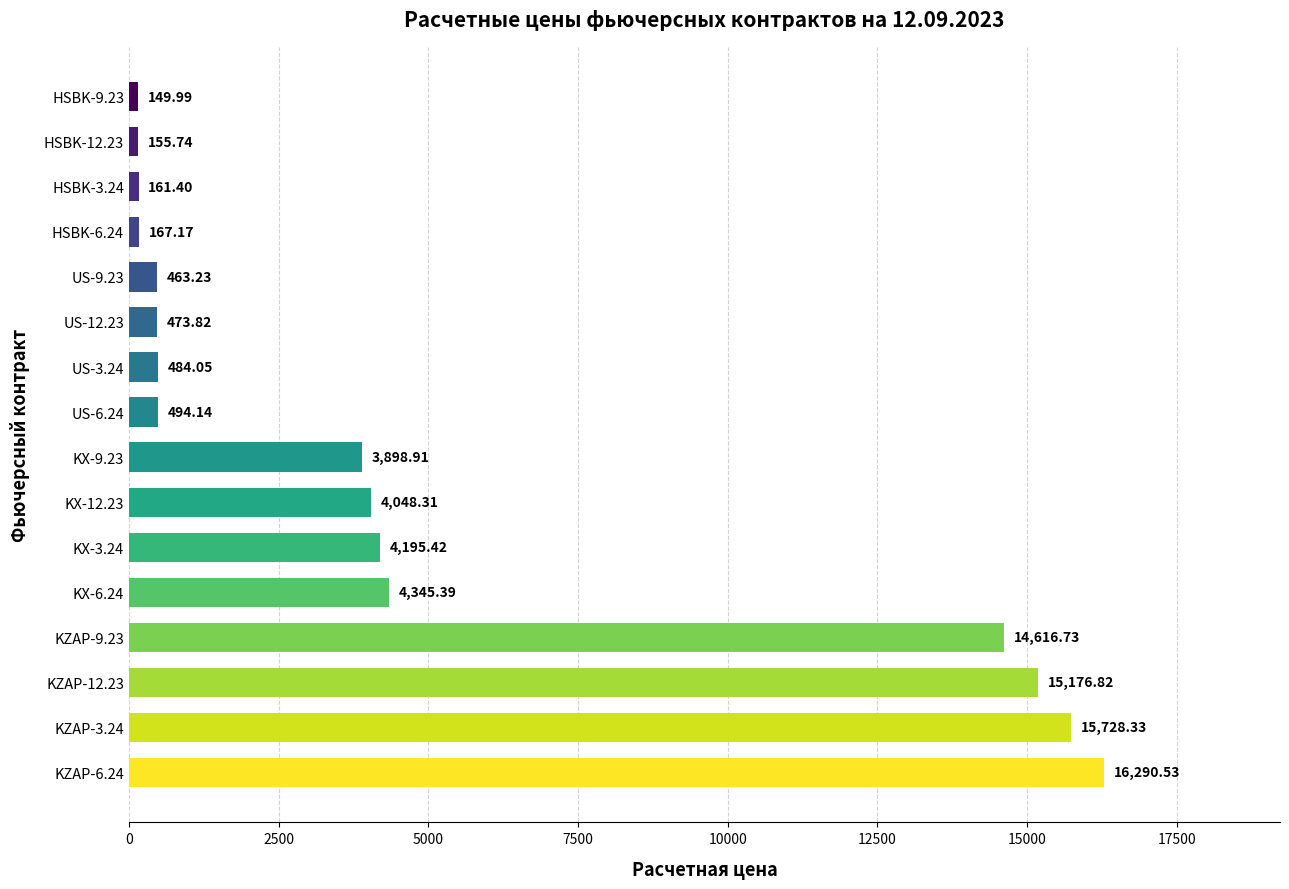

What is the difference between the values at KX-9.23 and KX-12.23?

149.4